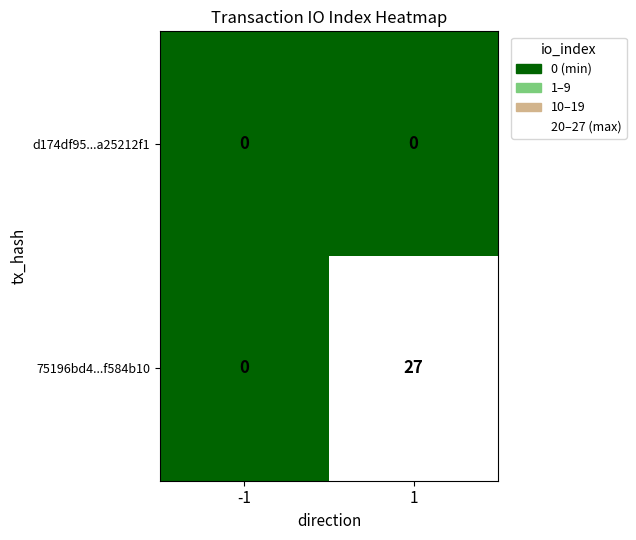

Reading right to left, list all the values displayed in this chart.

d174df95...a25212f1: 1=0	-1=0
75196bd4...f584b10: 1=27	-1=0